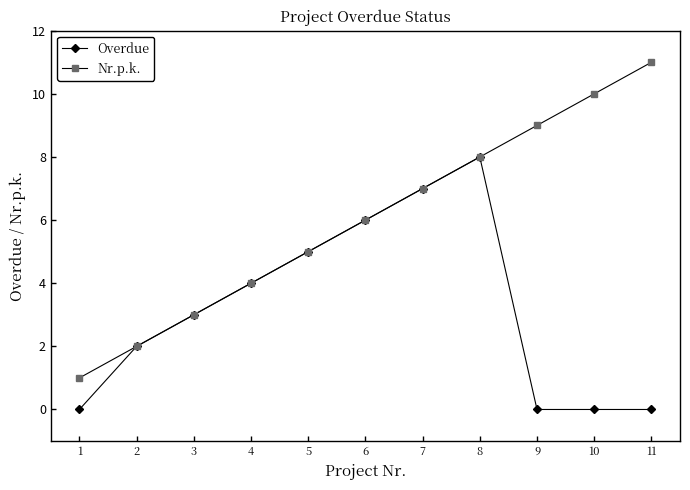

How many lines are shown in the chart?

2